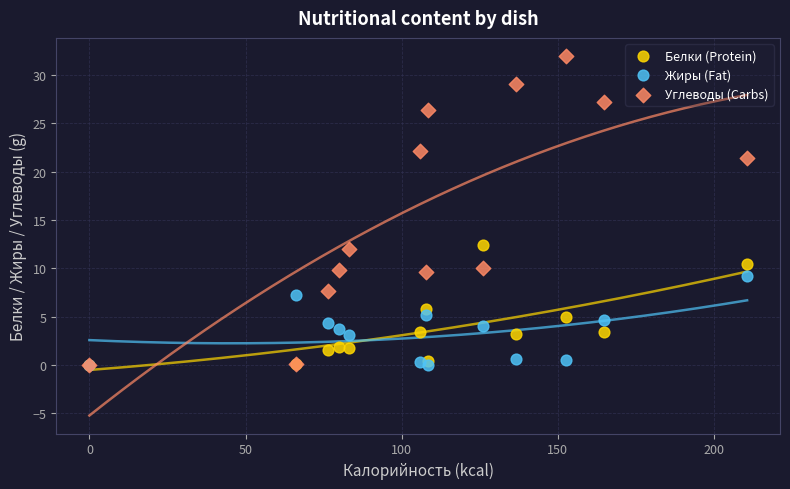

Which series has the largest Y range (max minus min)?

Углеводы (Carbs)